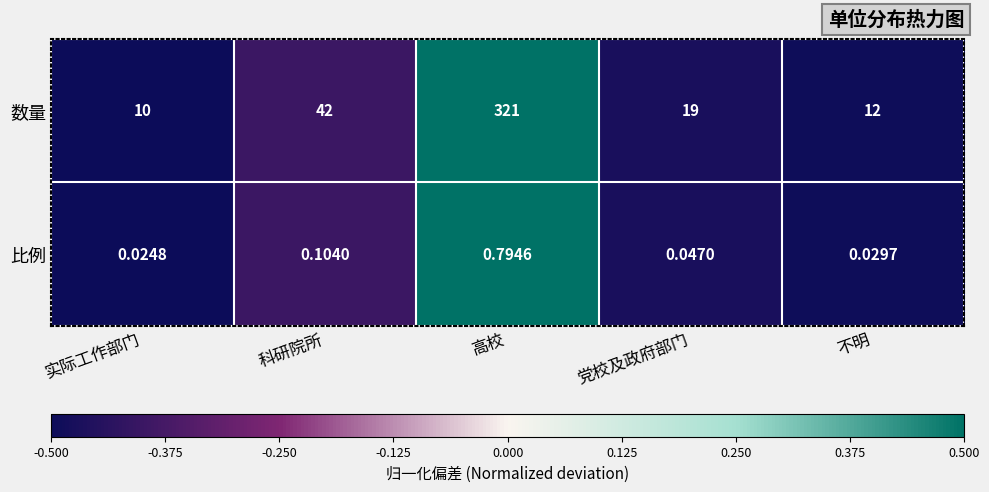

Between 科研院所 and 党校及政府部门, which series saw the biggest shift?

数量